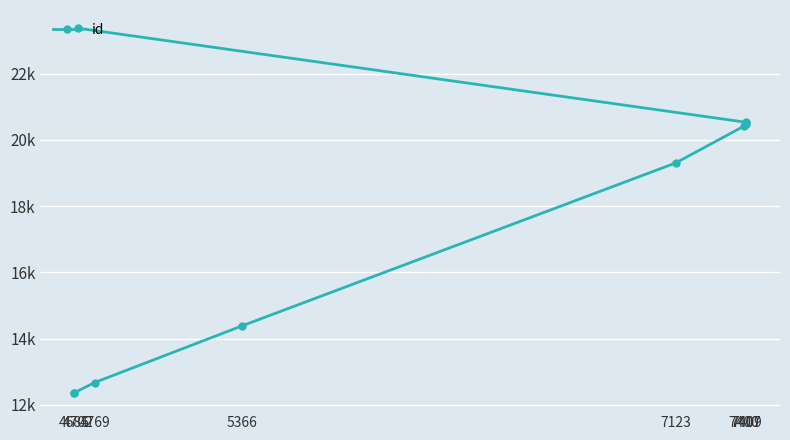

What is the label of the 6th point from the left?

7400